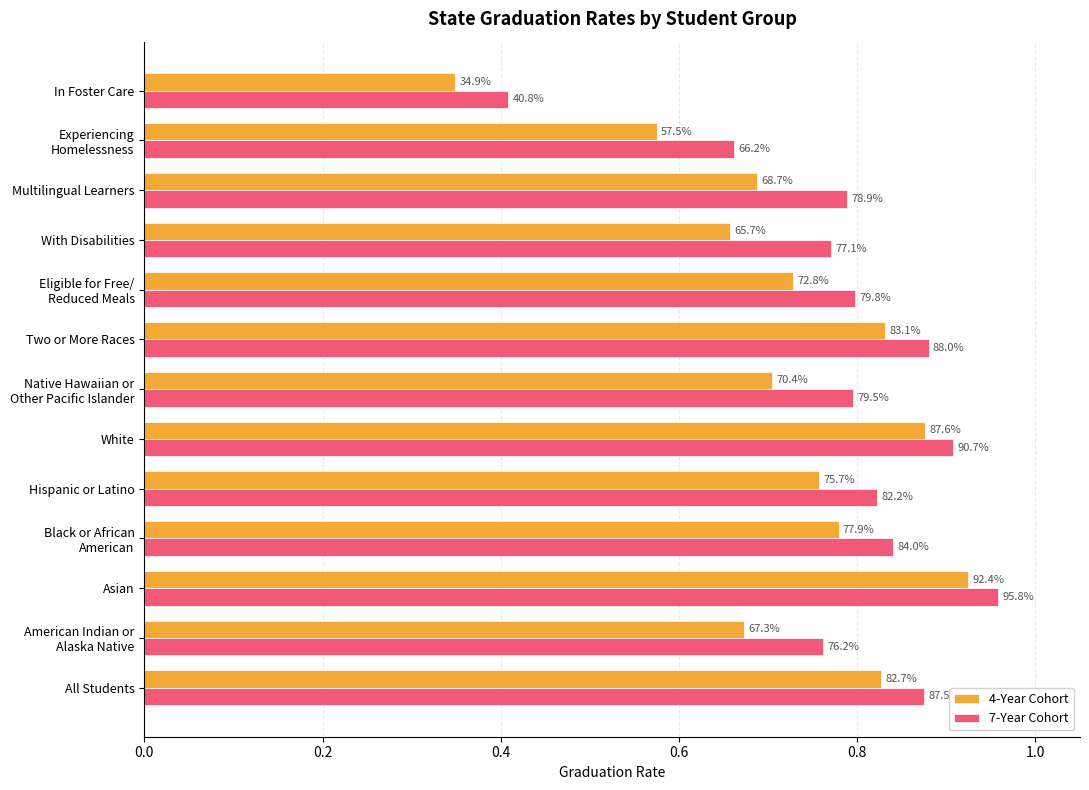

What is the smallest value displayed?

0.3